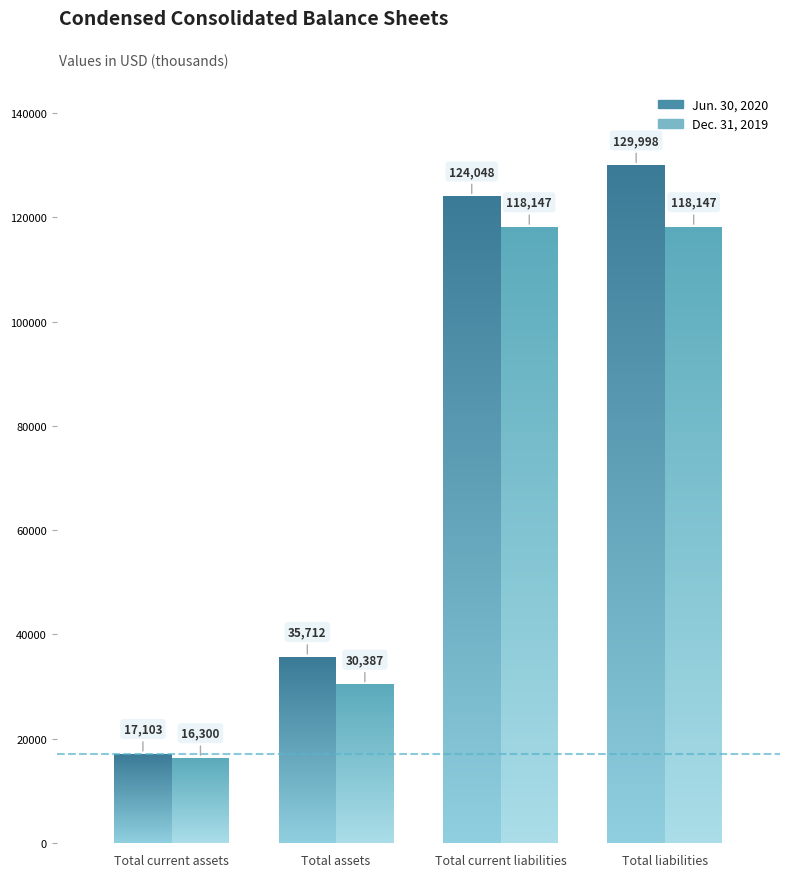

What is the label of the 1st bar from the left?

Total current assets